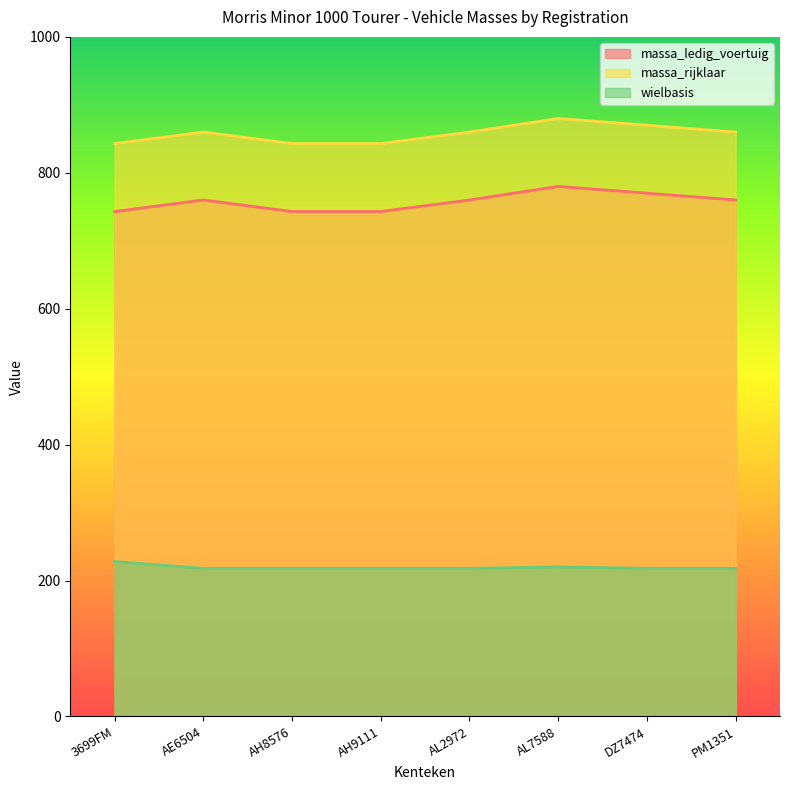

True or false: wielbasis and massa_rijklaar cross at least once.

False